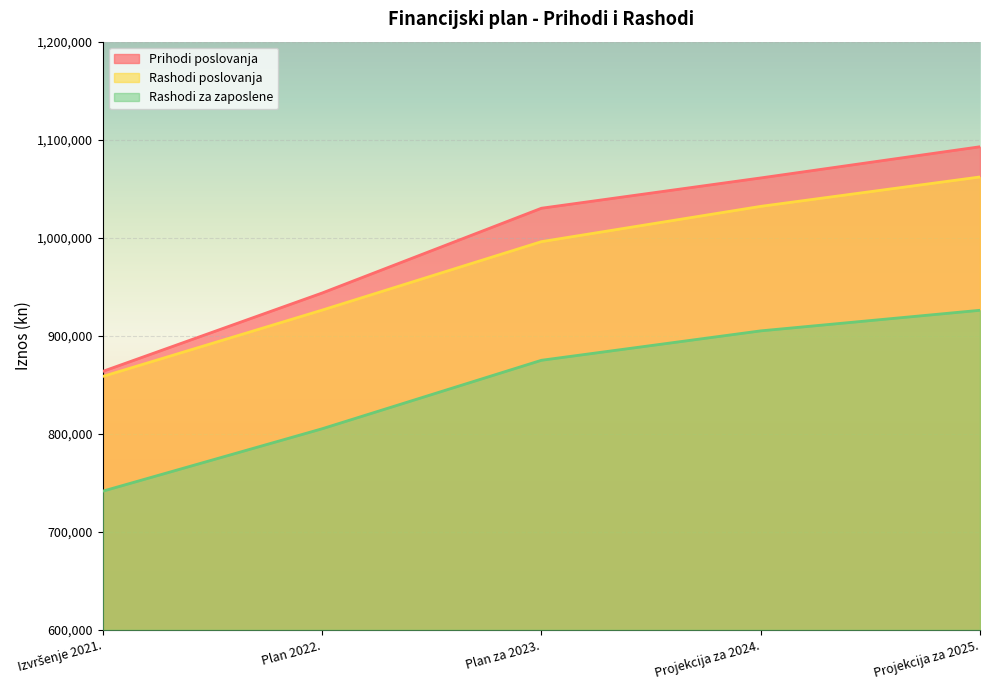

What is the value of the Rashodi poslovanja point at the 3rd from the left?

996000.0